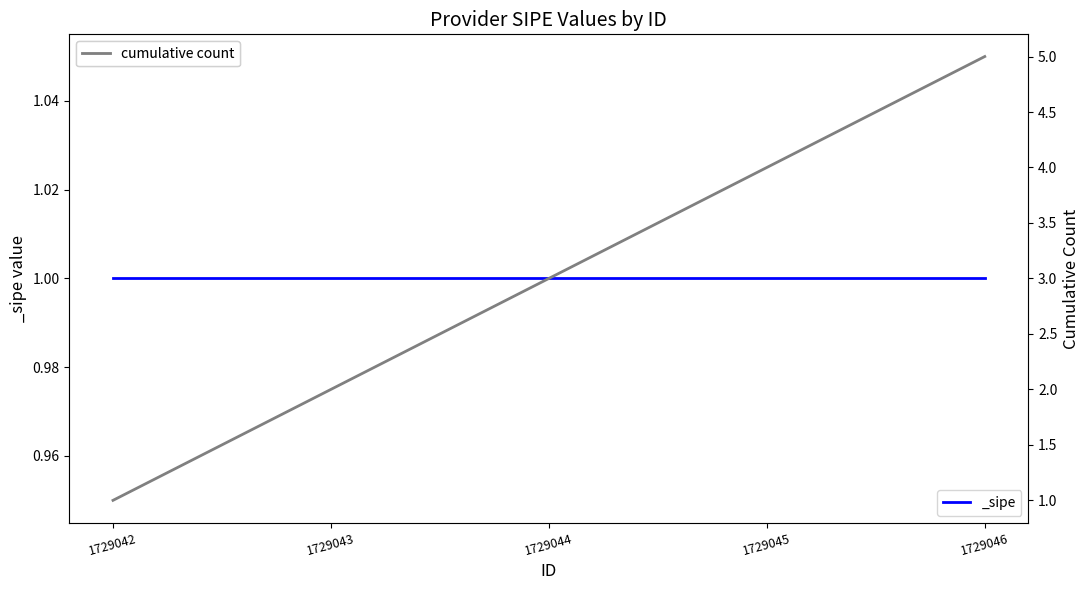

How many data points are above 3?

2